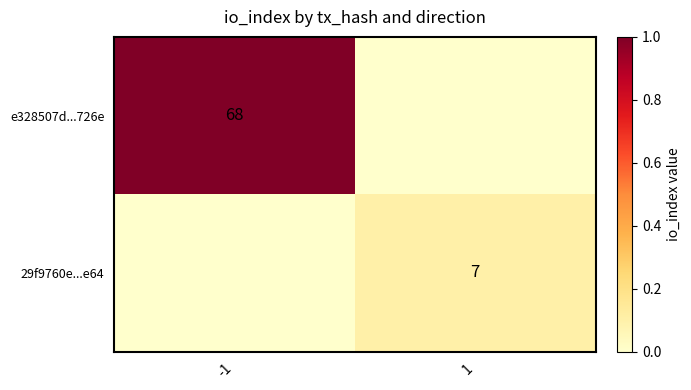

The value of 29f9760e...e64 at 1 is 12. True or false?

False